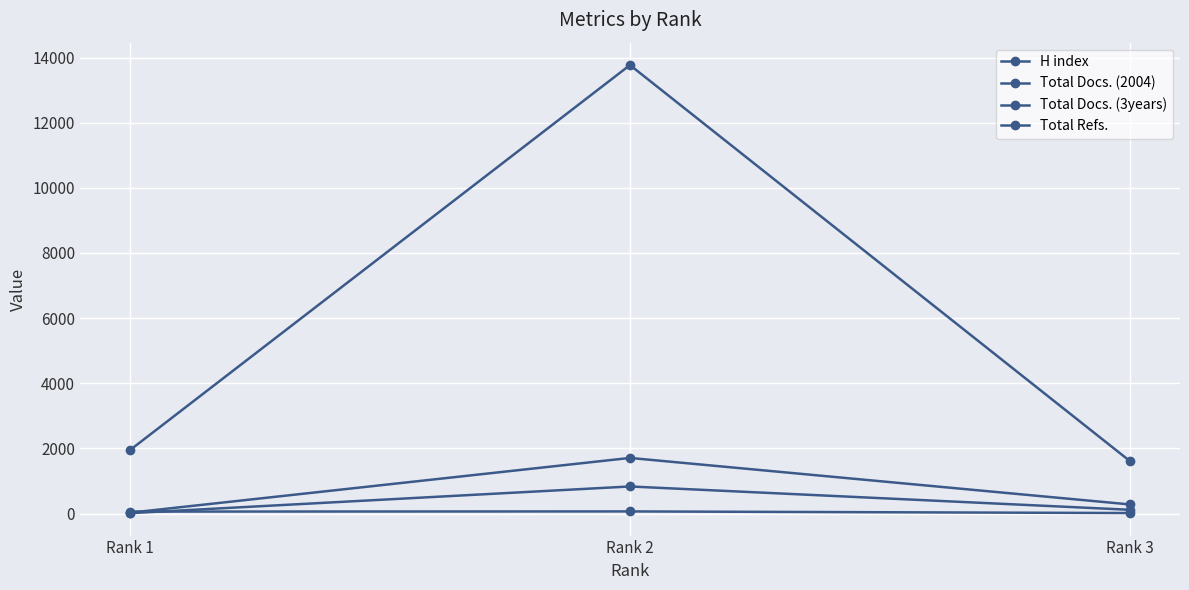

Reading left to right, what are all the values shown in this chart?

H index: Rank 1=61	Rank 2=66	Rank 3=16
Total Docs. (2004): Rank 1=12	Rank 2=832	Rank 3=116
Total Docs. (3years): Rank 1=26	Rank 2=1708	Rank 3=280
Total Refs.: Rank 1=1947	Rank 2=13768	Rank 3=1609